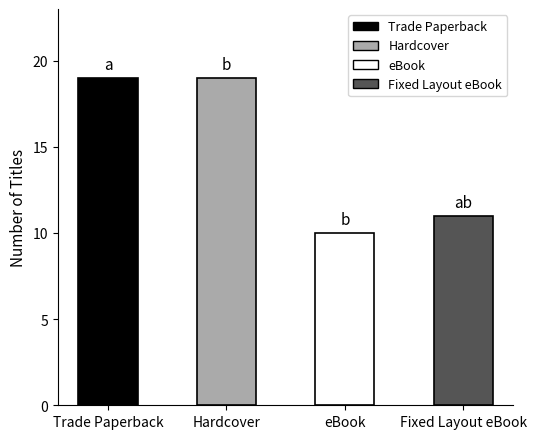

The chart shows a value of 33 at Hardcover. True or false?

False